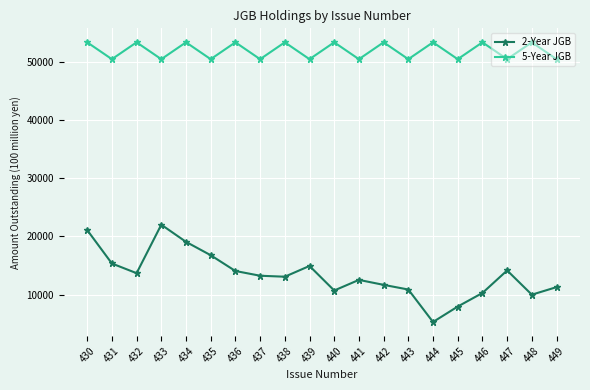

What is the difference between the second highest and minimum values in the 2-Year JGB series?

15785